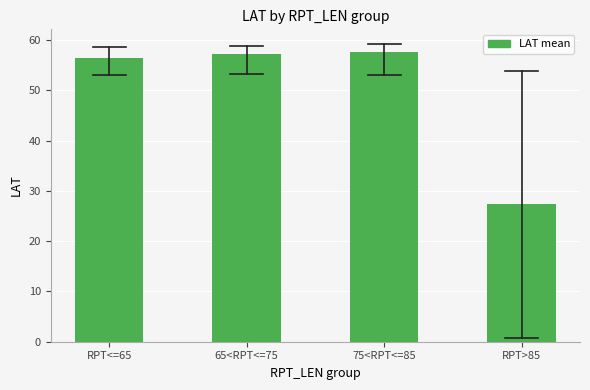

Reading left to right, extract all data points from this chart.

56.4	57.3	57.7	27.4